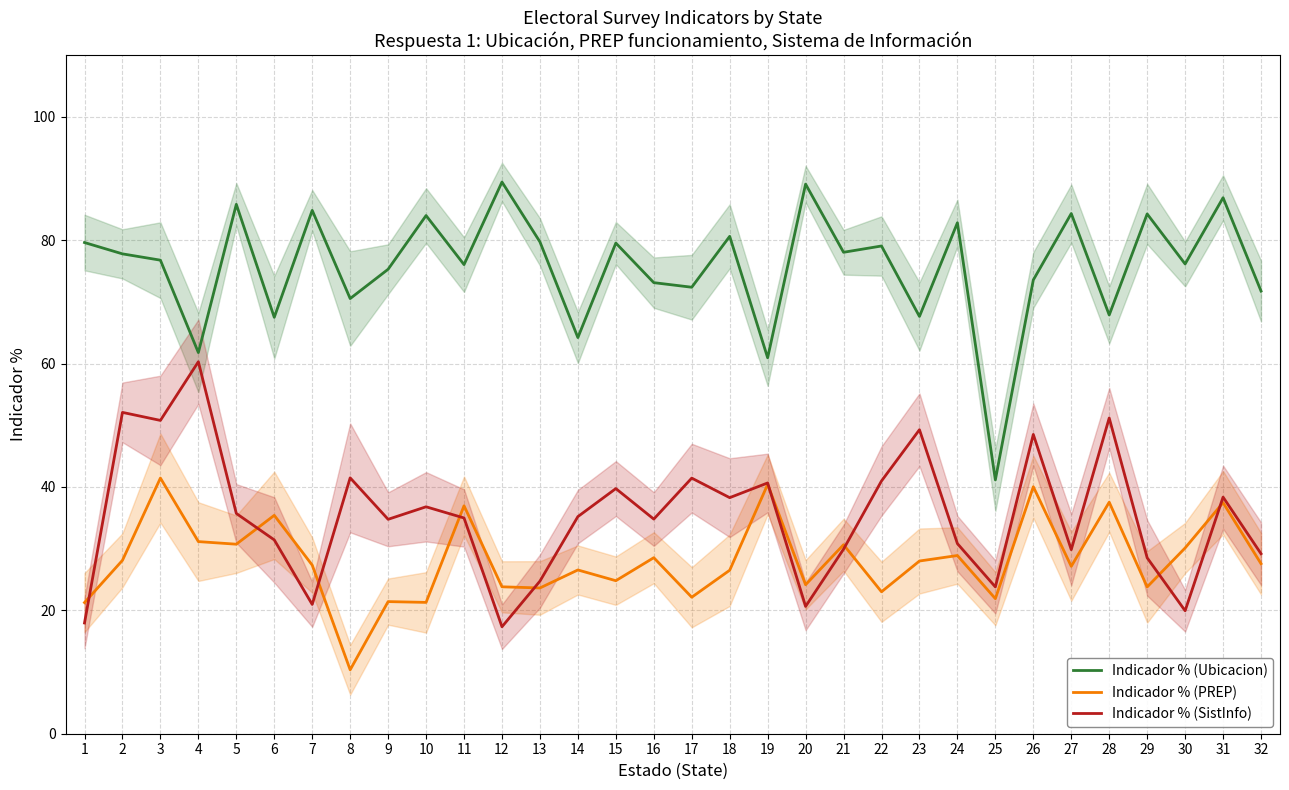

Reading left to right, transcribe all the data shown in this chart.

Indicador % (Ubicacion): 79.6	77.8	76.8	61.8	85.8	67.5	84.8	70.5	75.3	84.0	76.0	89.4	79.7	64.2	79.5	73.1	72.4	80.6	60.9	89.1	78.0	79.1	67.6	82.8	41.1	73.6	84.3	67.9	84.3	76.1	86.9	71.8
Indicador % (PREP): 21.3	28.1	41.4	31.1	30.7	35.4	27.3	10.4	21.4	21.3	36.9	23.8	23.6	26.5	24.8	28.5	22.1	26.5	40.4	24.2	30.6	23.0	28.0	28.9	21.9	40.0	27.1	37.5	23.8	30.1	37.5	27.6
Indicador % (SistInfo): 17.9	52.1	50.8	60.3	35.7	31.4	21.0	41.5	34.8	36.8	35.0	17.3	24.7	35.2	39.7	34.8	41.4	38.3	40.6	20.6	29.9	41.0	49.3	30.8	23.8	48.5	29.8	51.2	28.5	19.9	38.4	29.2